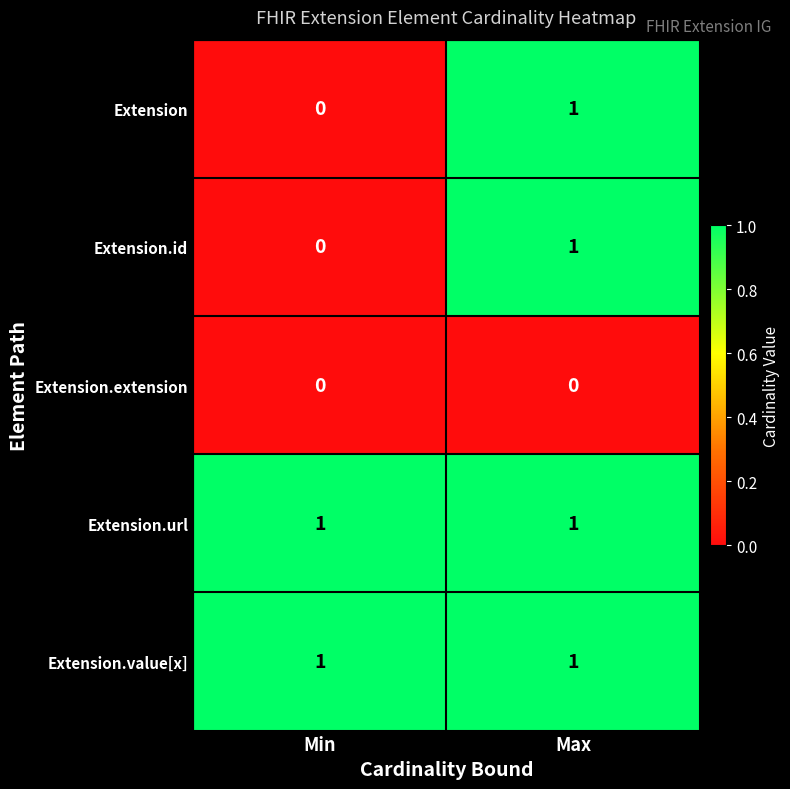

True or false: Extension.id has a value of 1 at Max.

True